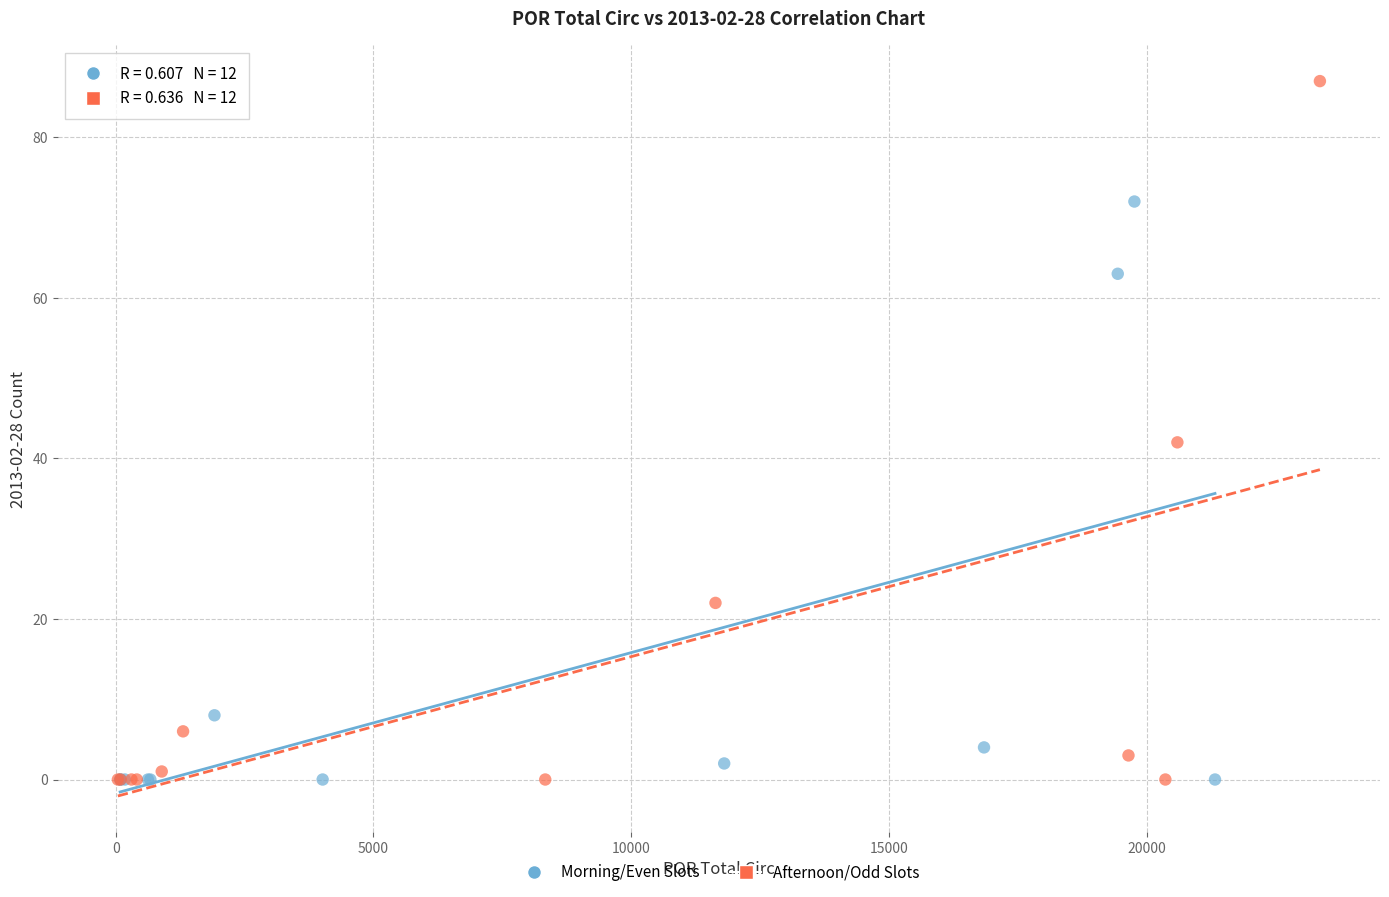

Which series has the largest Y range (max minus min)?

Afternoon/Odd Slots